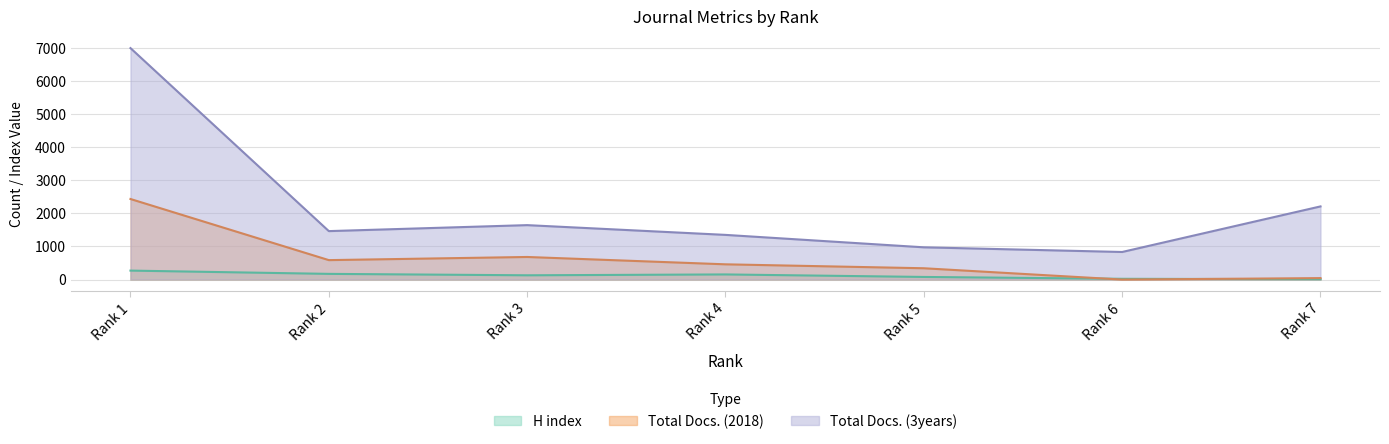

How many times do Total Docs. (2018) and H index cross each other?

2